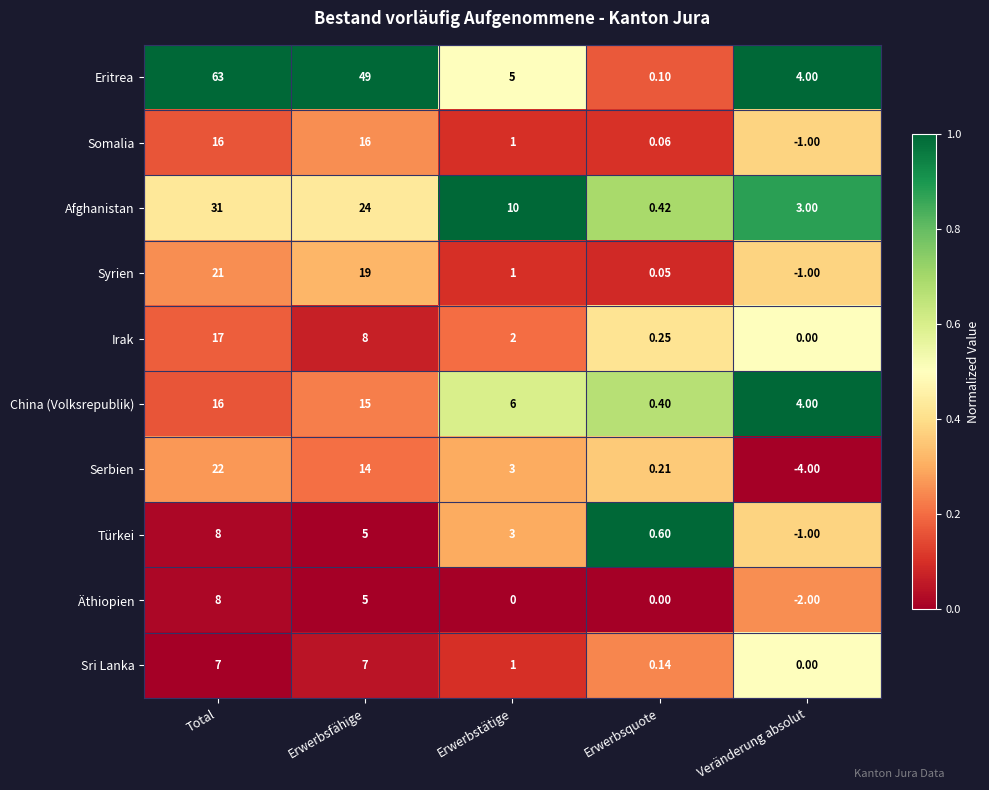

Which series has the widest spread of values?

Eritrea